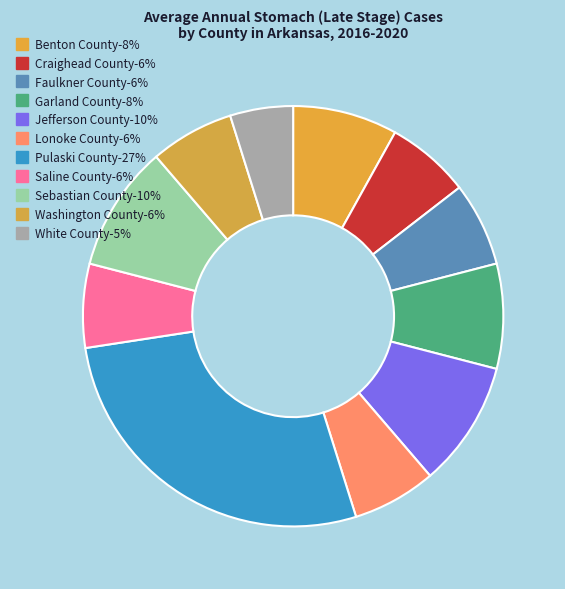

Does any single category account for the majority?

No